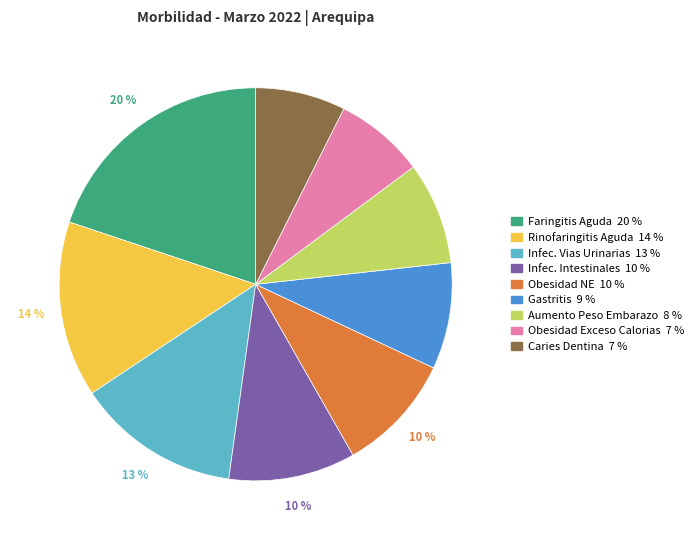

To the nearest percent, what is the average slice percentage?

11%